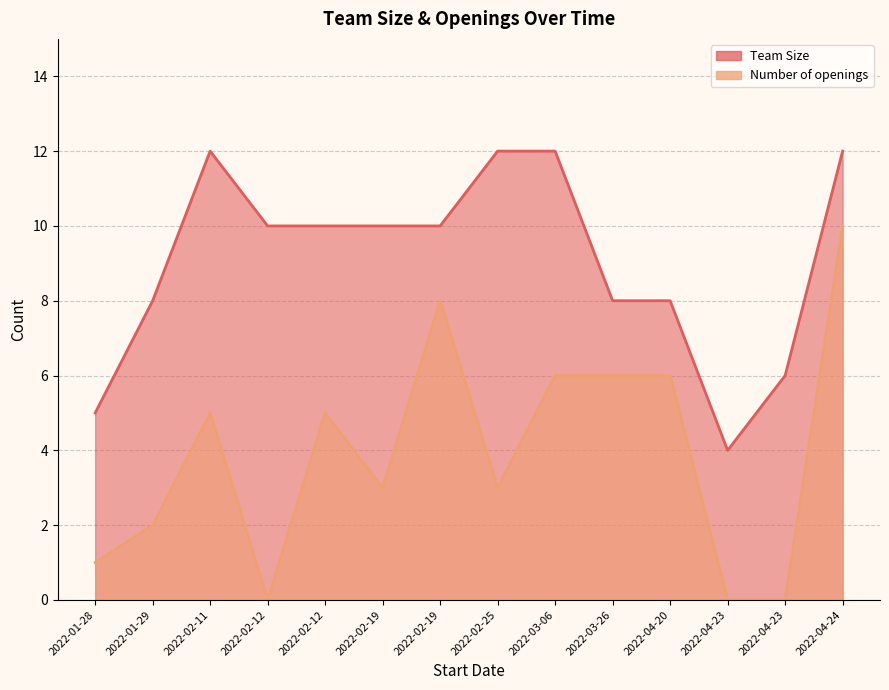

What is the spread (max minus min) of values at 2022-04-23?

4